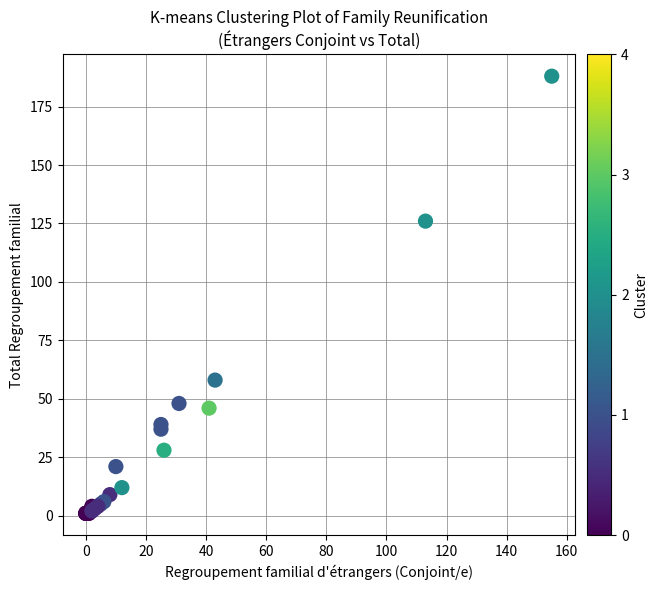

What Y value in the scatter plot is closest to 94?

126